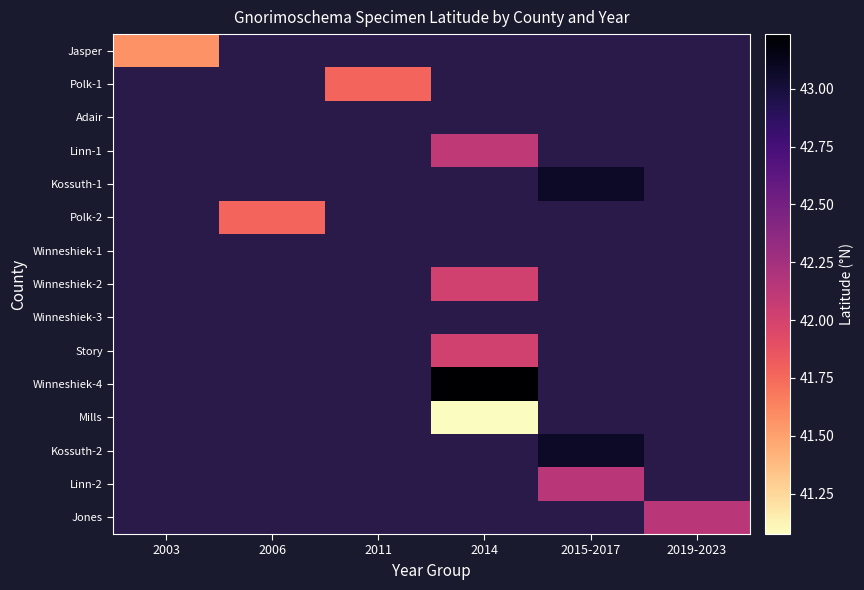

Which label corresponds to the largest value in the chart?

2014